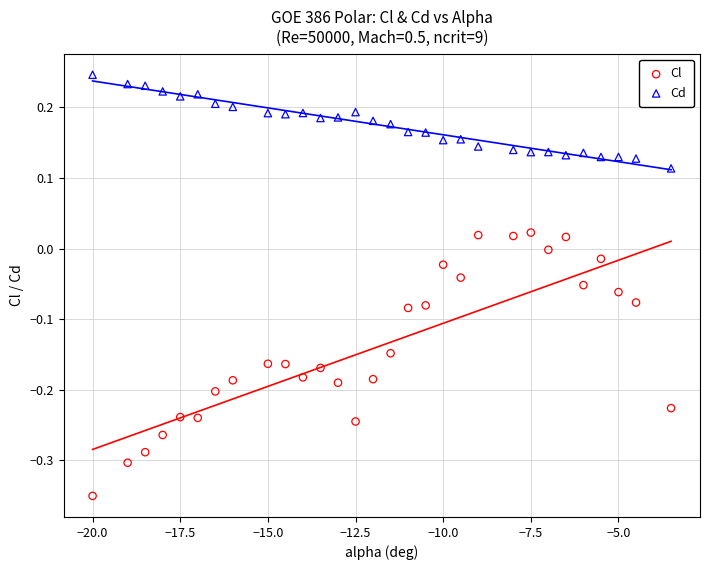

Across all data points, what is the range of X values (max minus min)?

16.5